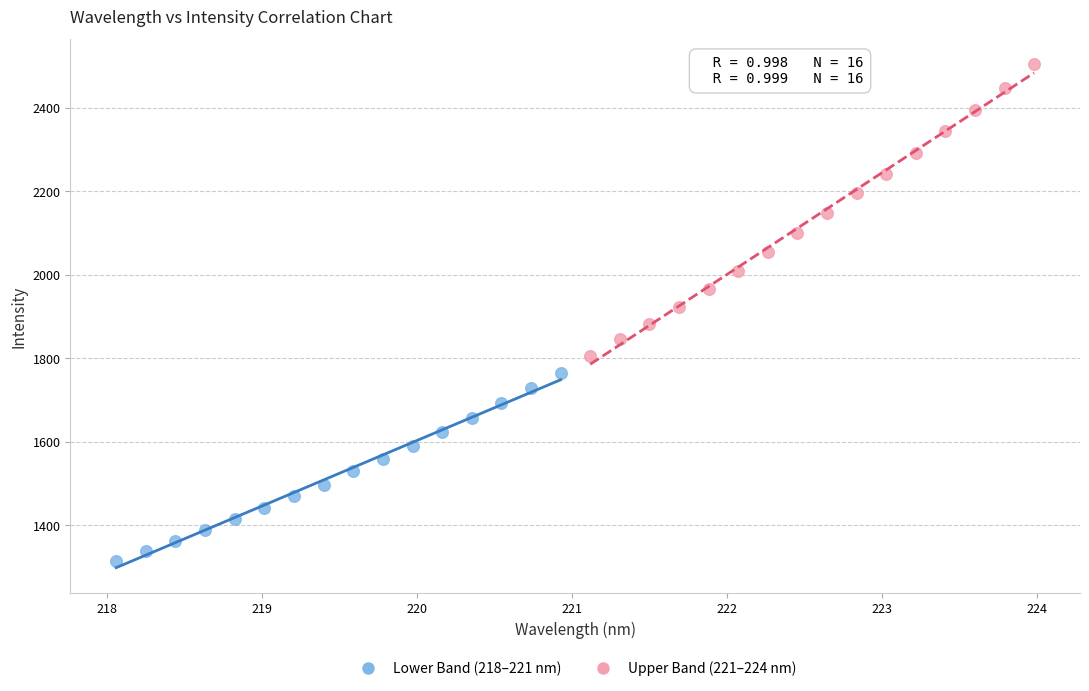

Which series has the widest spread of Y values?

Upper Band (221–224 nm)